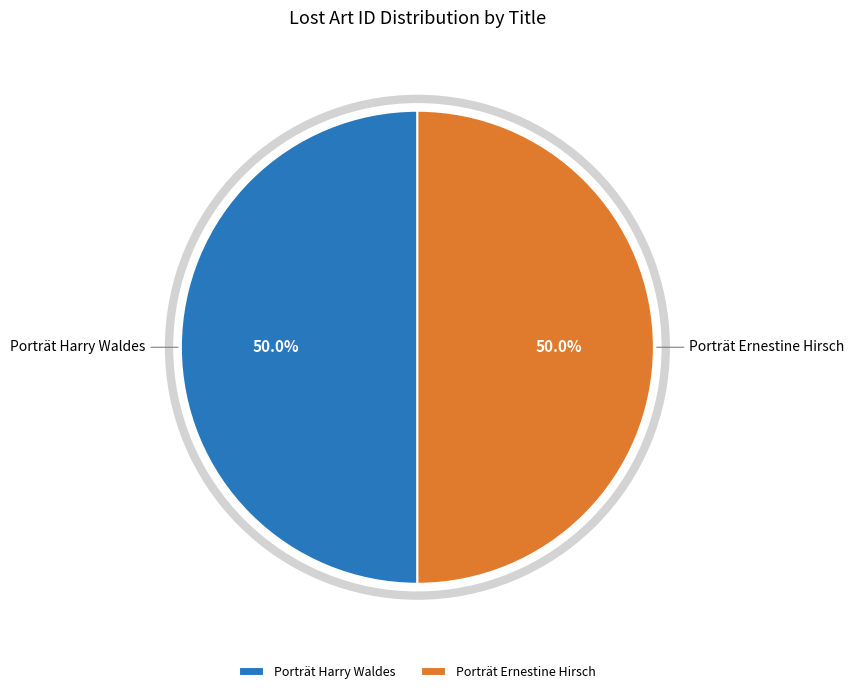

How many slices are in this pie chart?

2